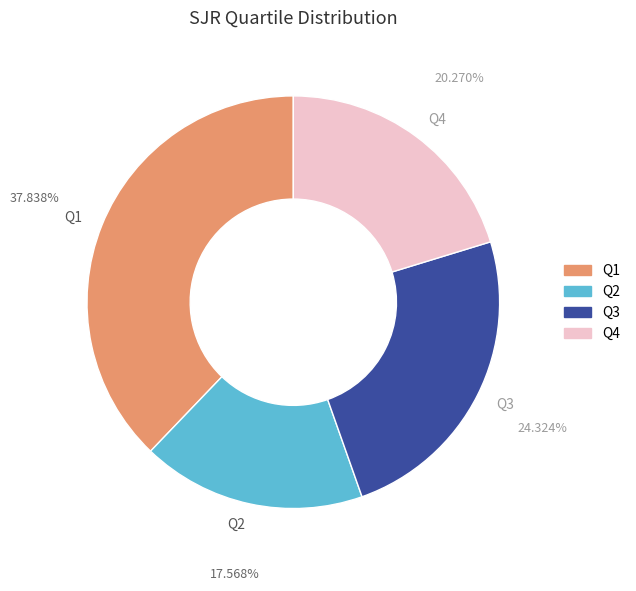

To the nearest percent, what percentage of the pie is Q2?

18%